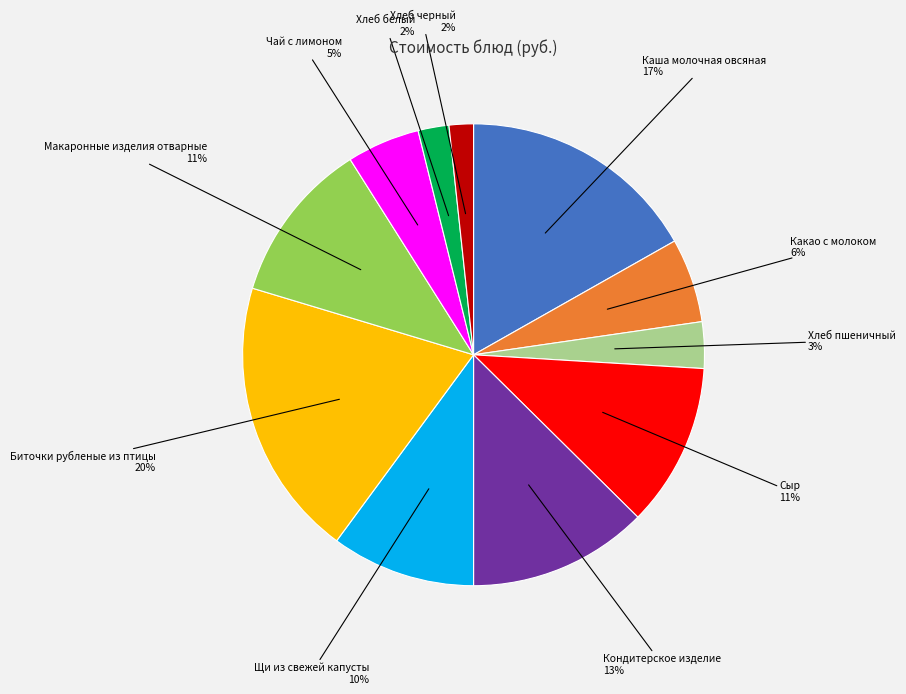

Is there a majority slice in this chart?

No